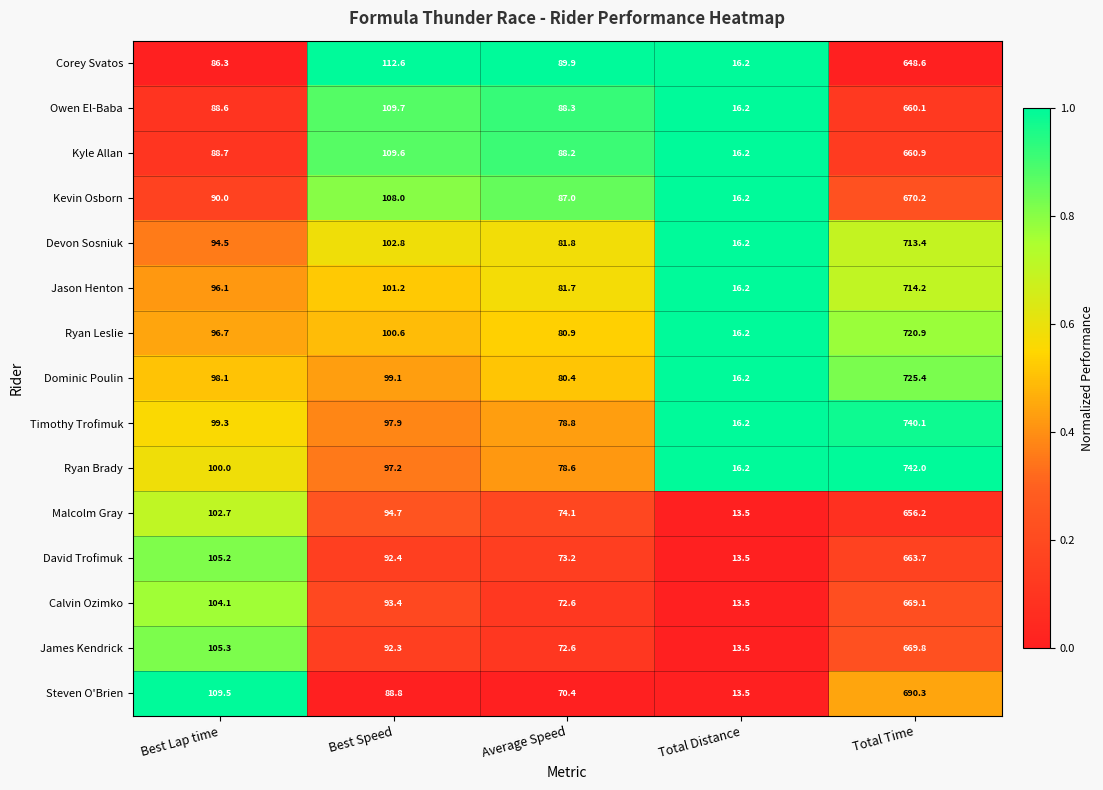

Is it true that Calvin Ozimko equals 31.6 at Best Speed?

False